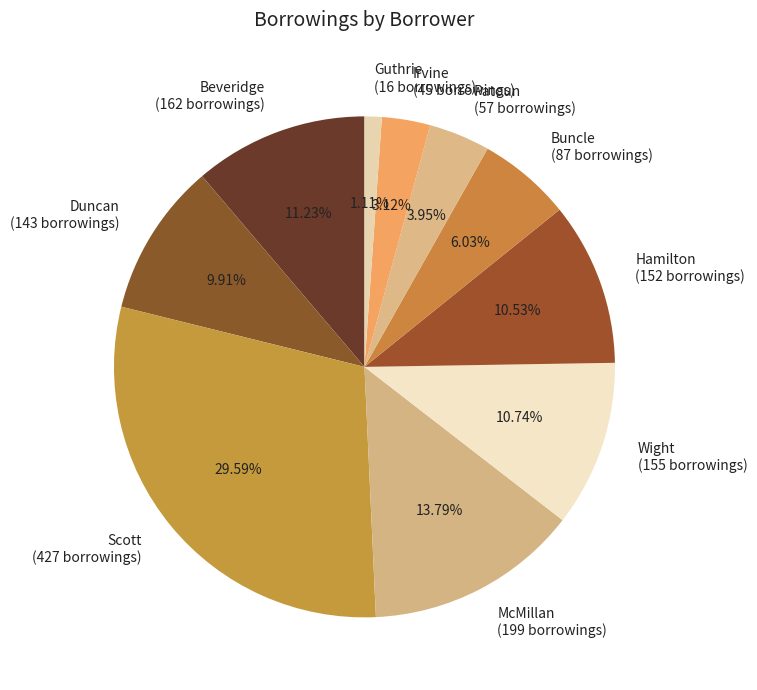

Is the sum of Buncle and Beveridge greater than half?

No